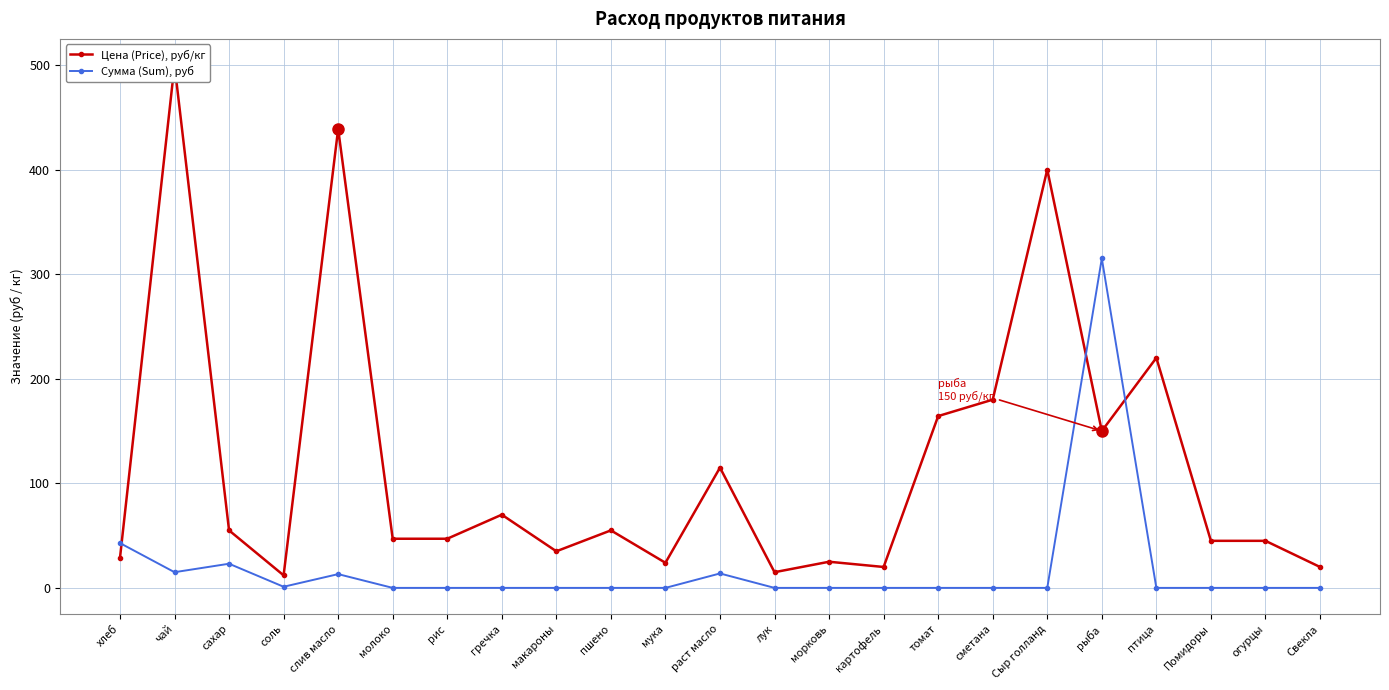

What is the sum of all Сумма (Sum), руб values?

424.0